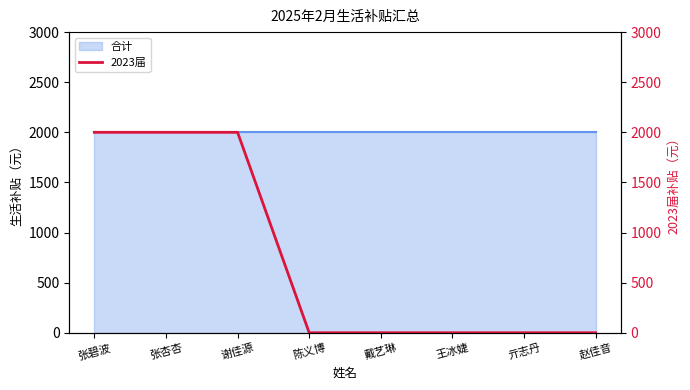

Is it true that the value at 谢佳源 is 2000?

True